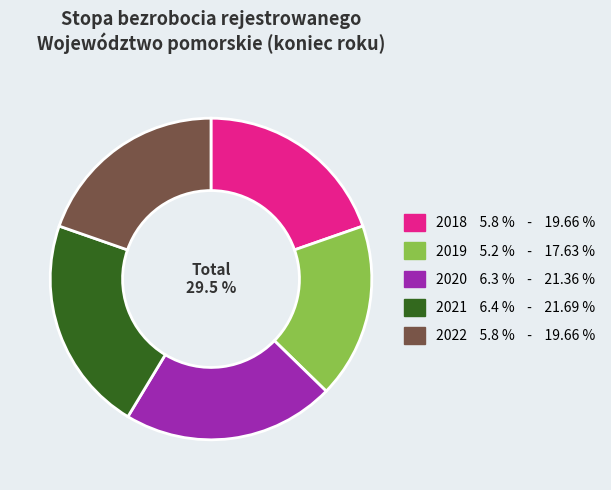

What percentage is the 2019 slice, to the nearest percent?

18%